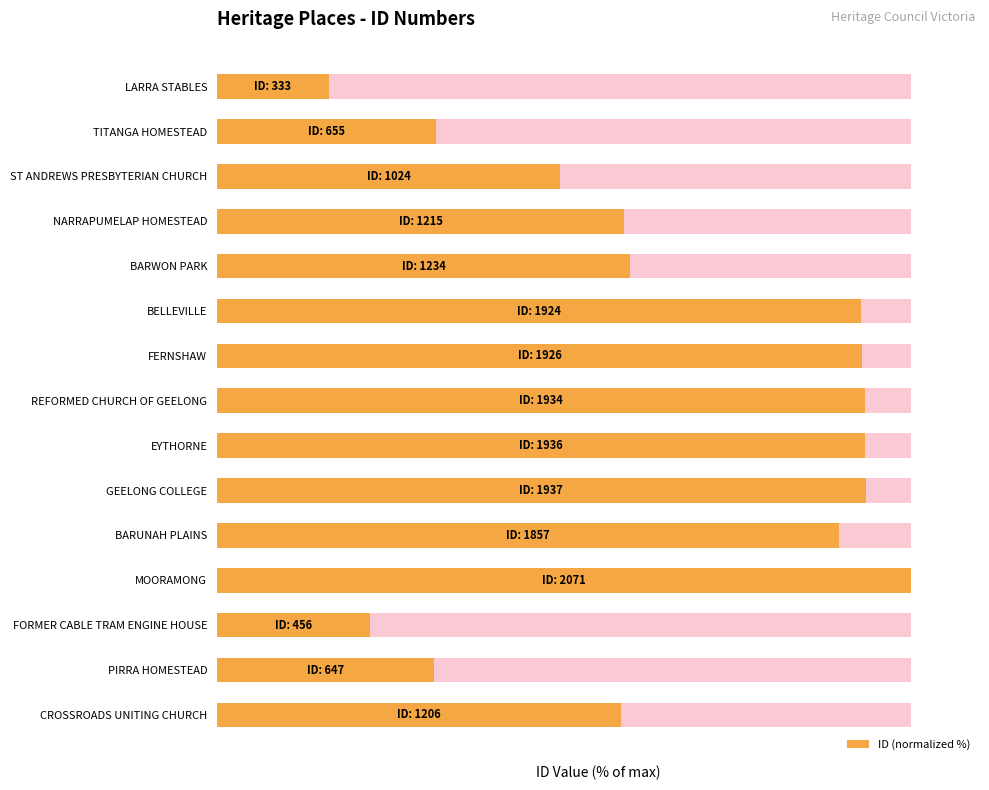

What is the difference between the maximum and minimum values?

83.9